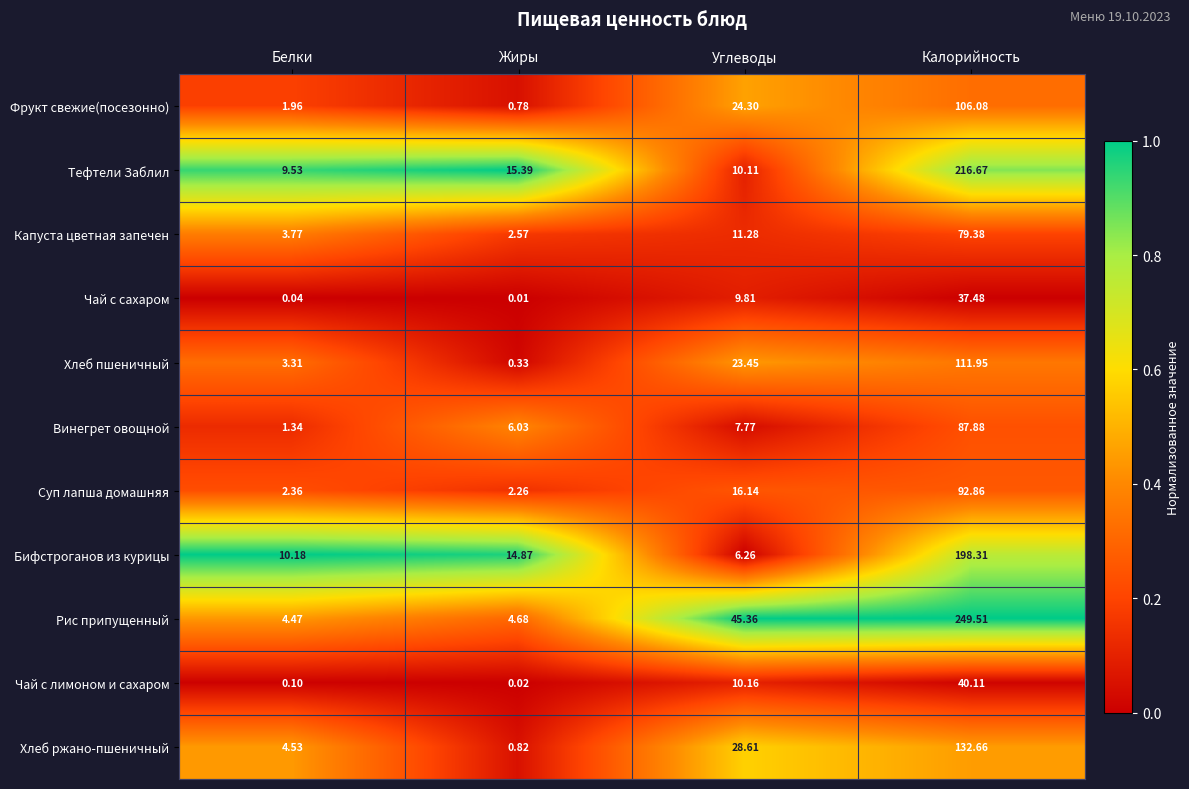

At which label does Бифстроганов из курицы reach its minimum?

Углеводы